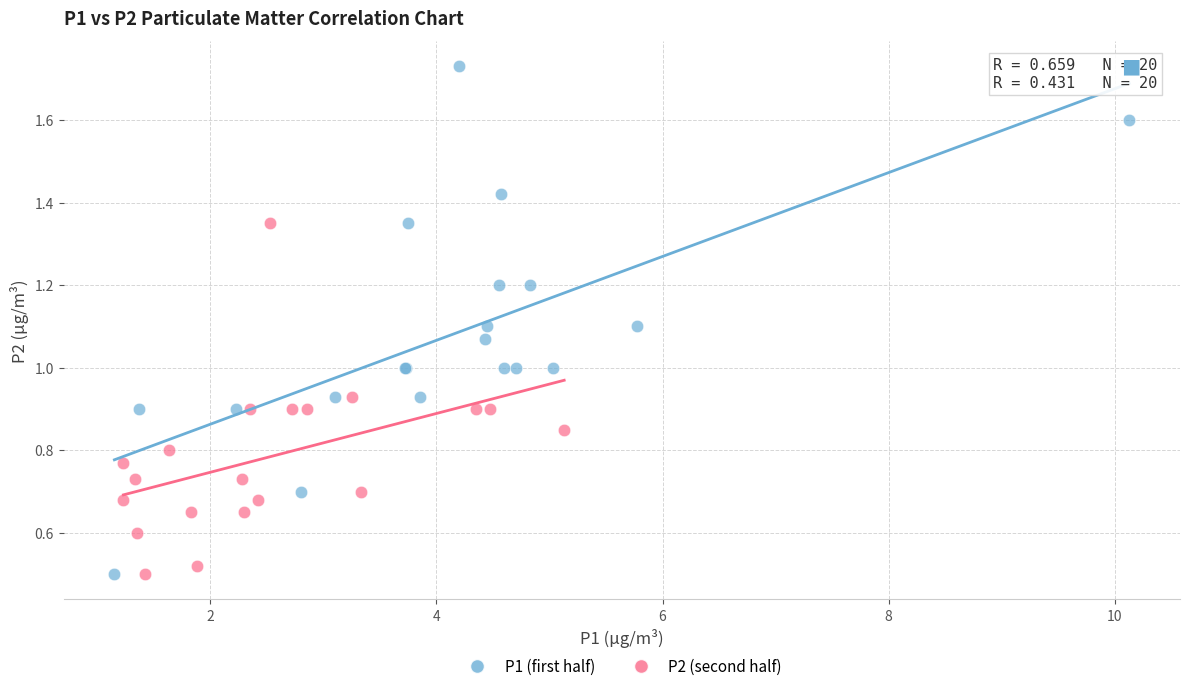

Which series contains the highest Y value?

P1 (first half)